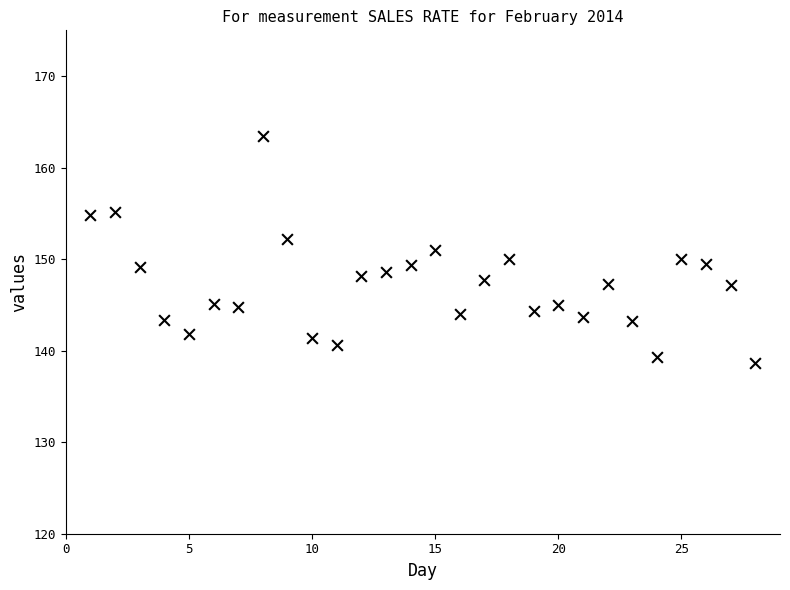

What is the range of Y values (max minus min)?

24.8